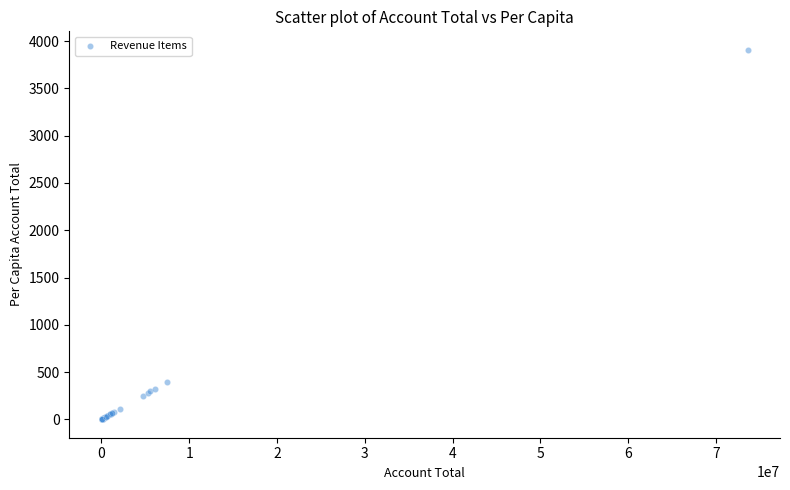

What Y value in the scatter plot is closest to 1954?

398.5